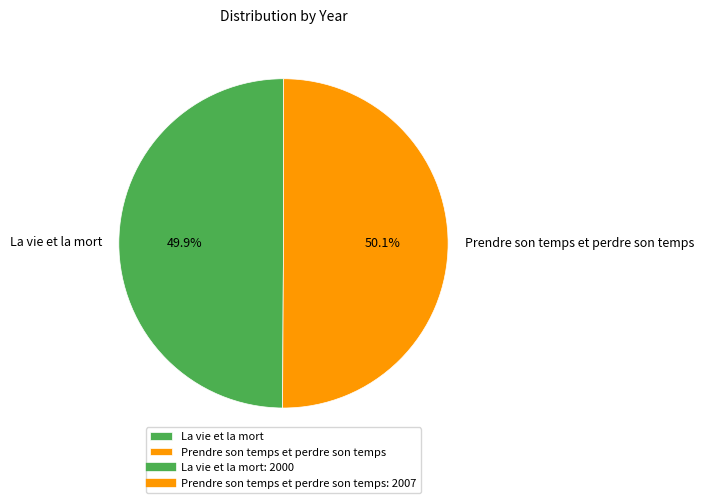

Is there any slice that represents more than half of the pie?

Yes